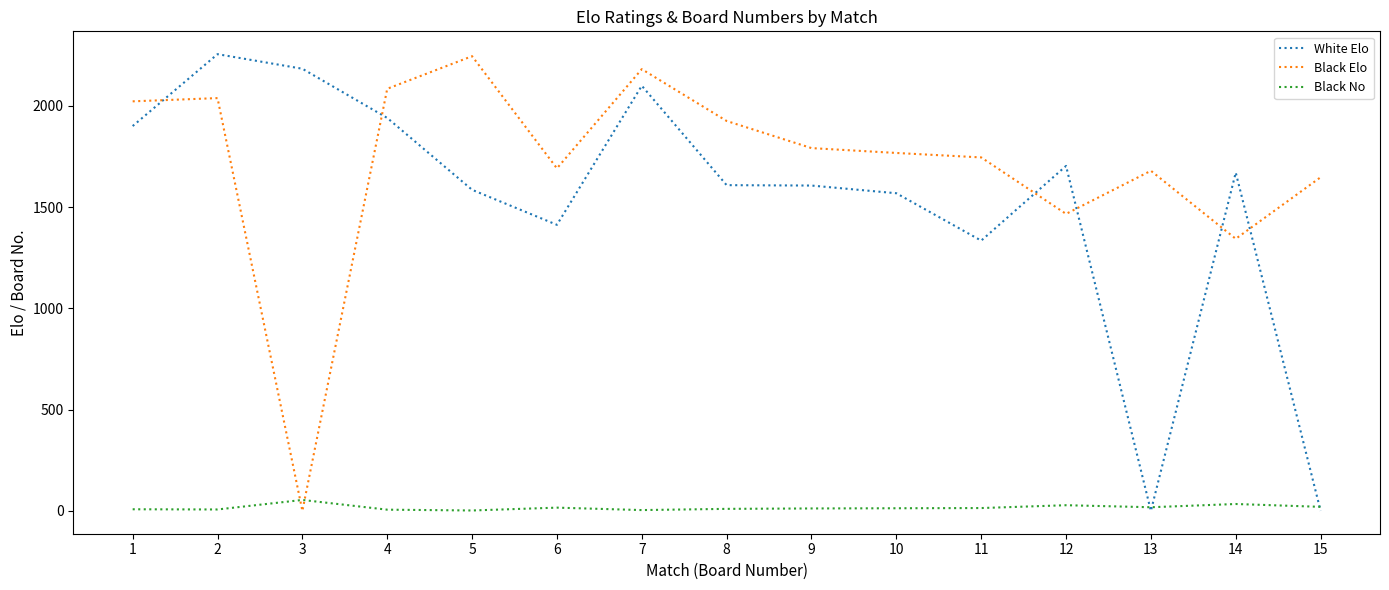

How many series are shown in this chart?

3